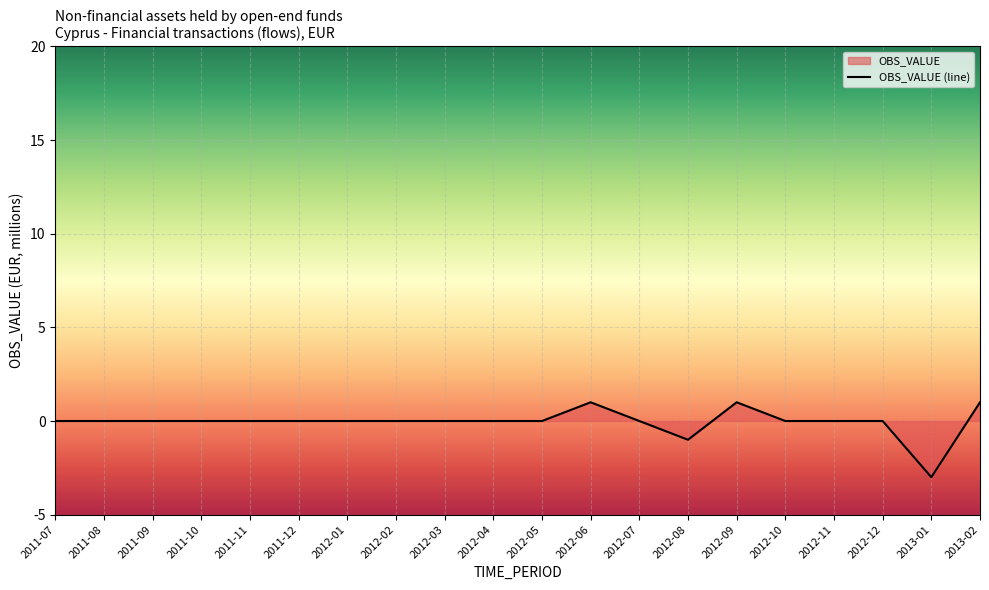

What is the label of the 11th point from the right?

2012-04